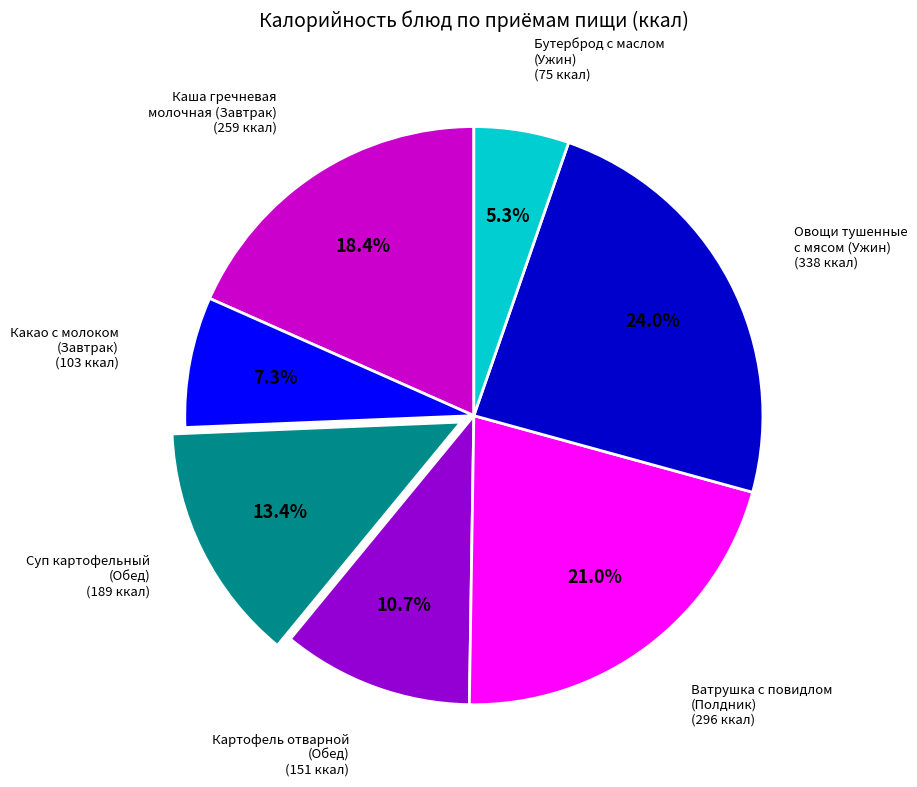

Does any single category account for the majority?

No